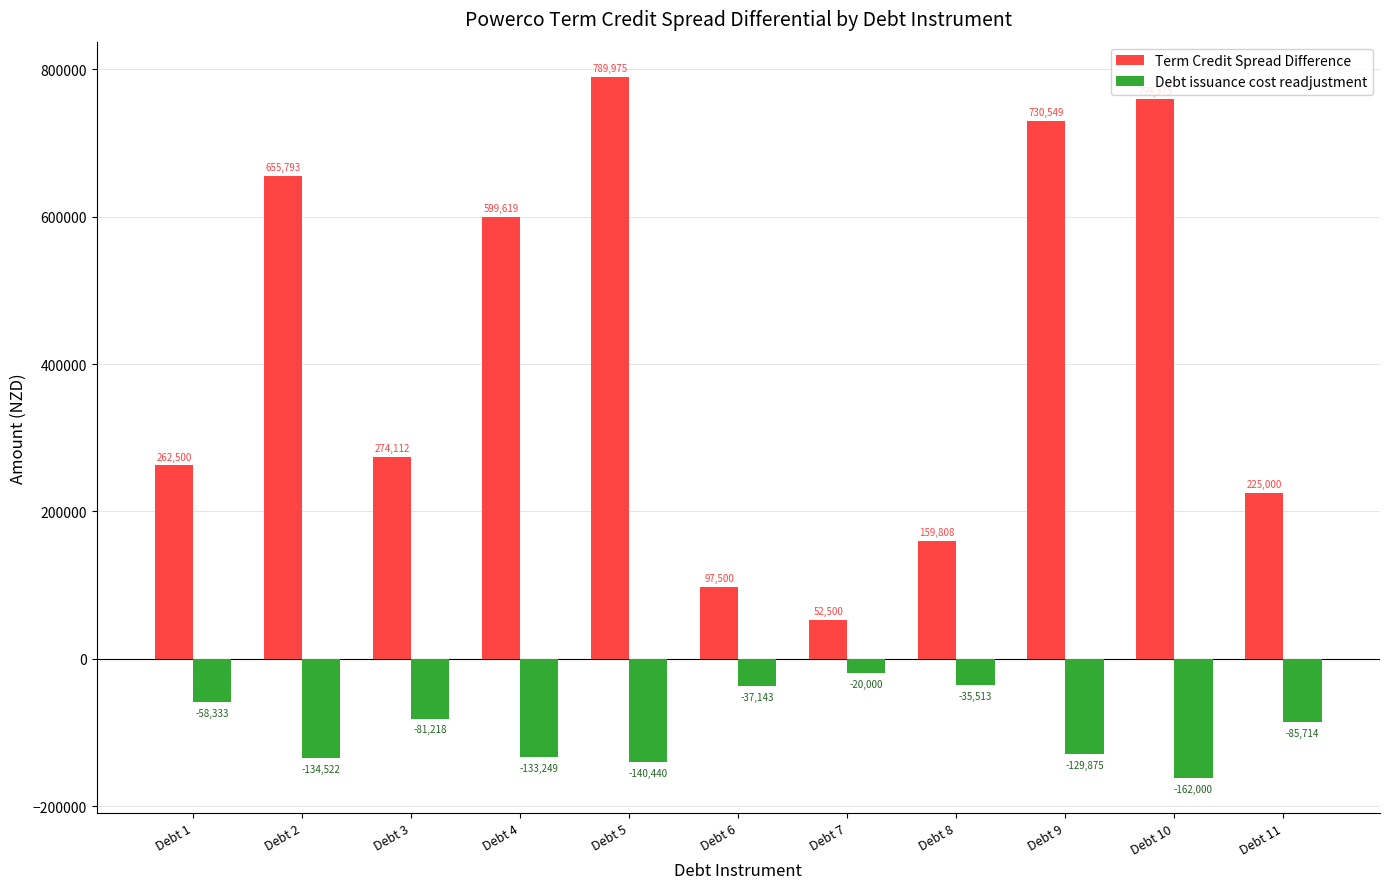

What is the approximate value of Debt issuance cost readjustment at Debt 6?

-37142.9